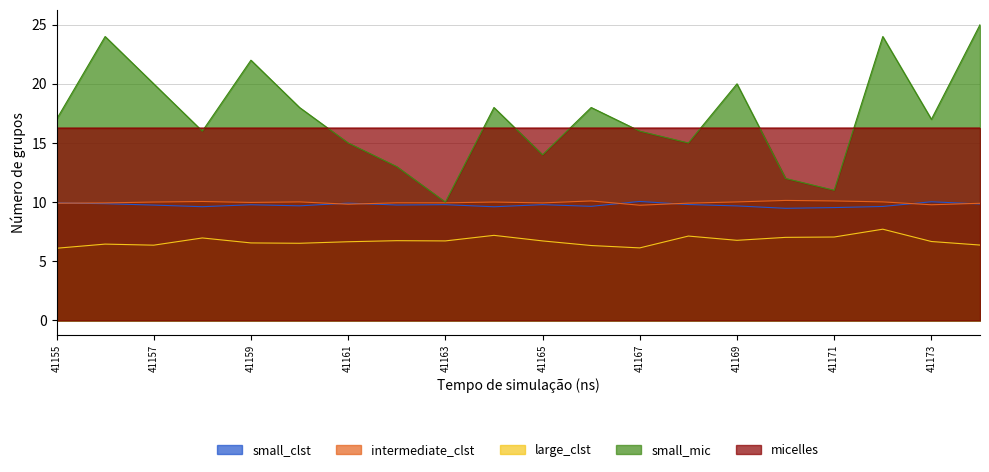

How many data points does each series have?

20